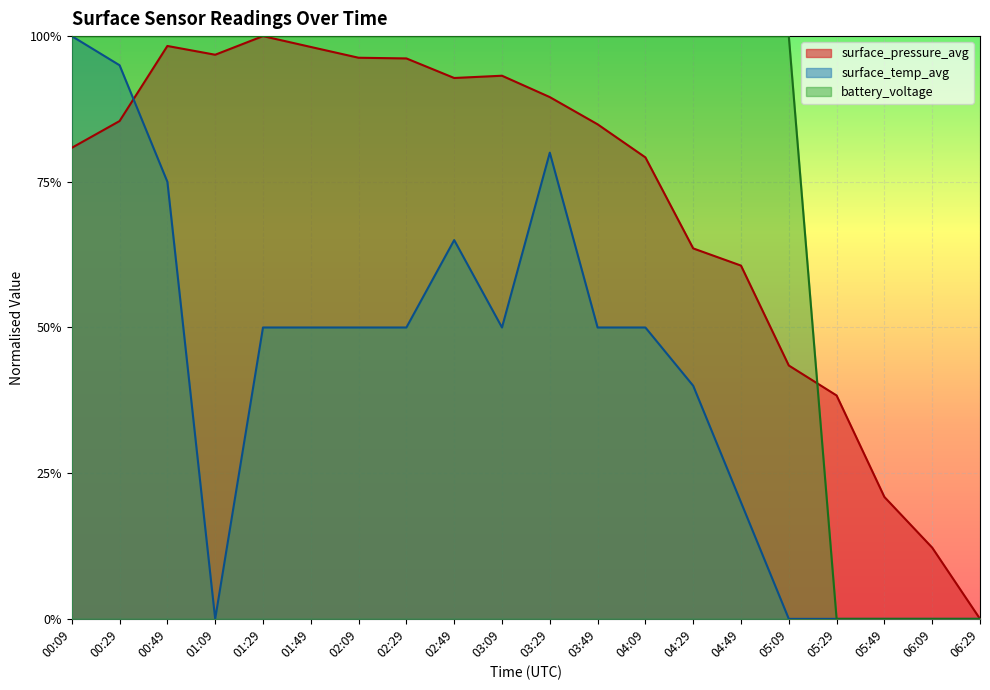

Is the value of surface_pressure_avg at 00:29 greater than the value of battery_voltage at 06:09?

Yes